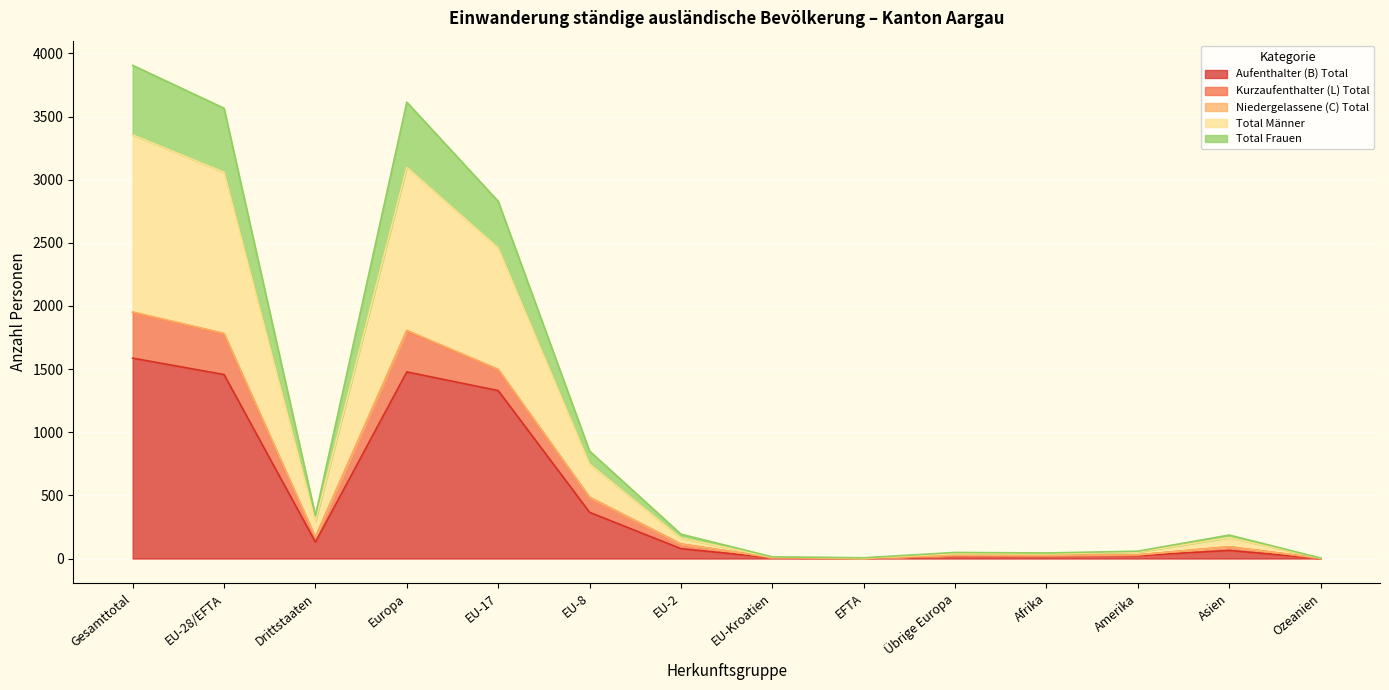

The value of Aufenthalter (B) Total at Gesamttotal is 1587. True or false?

True